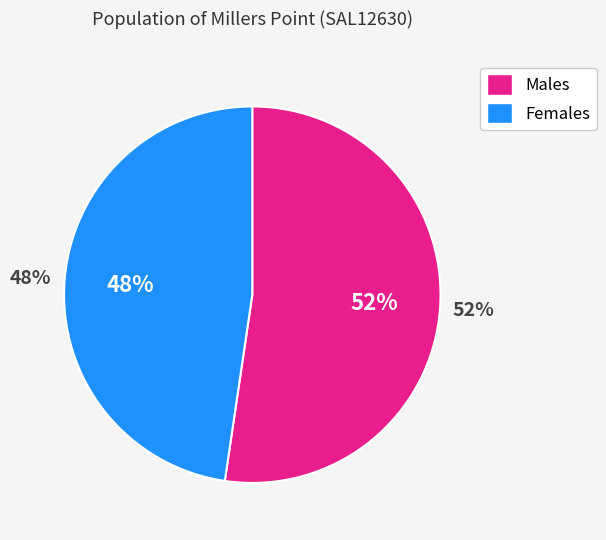

Which category has the biggest portion of the pie?

Males